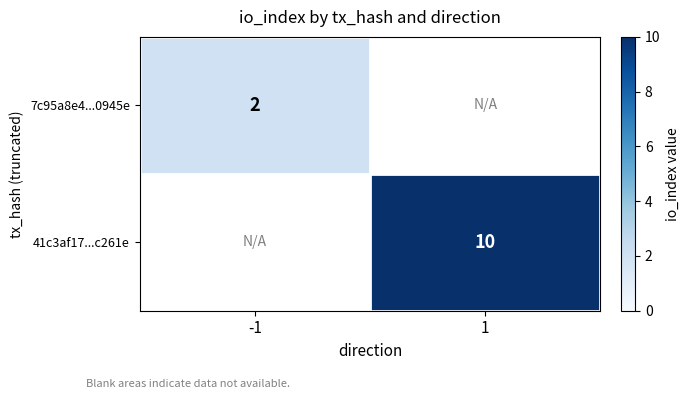

True or false: 7c95a8e4...0945e has a value of 3 at -1.

False